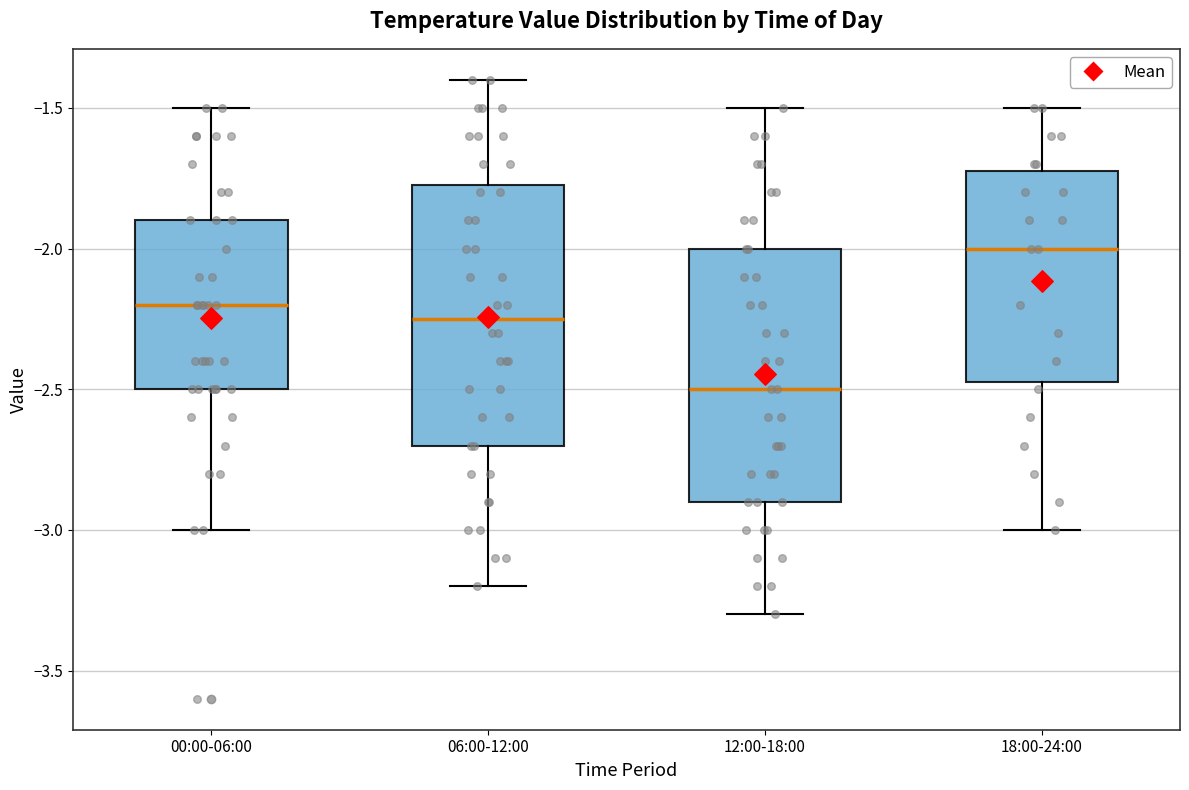

Where is the upper edge of the box for 12:00-18:00 on the y-axis? The values are not printed on the chart, so give them approximately, as read against the axis.

-2.00